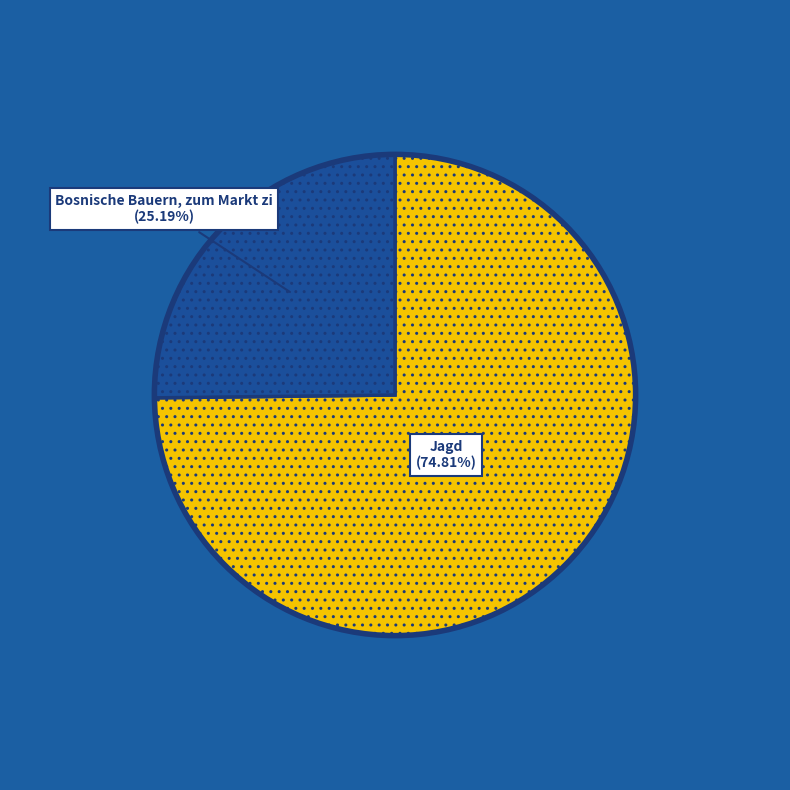

Is there any slice that represents more than half of the pie?

Yes